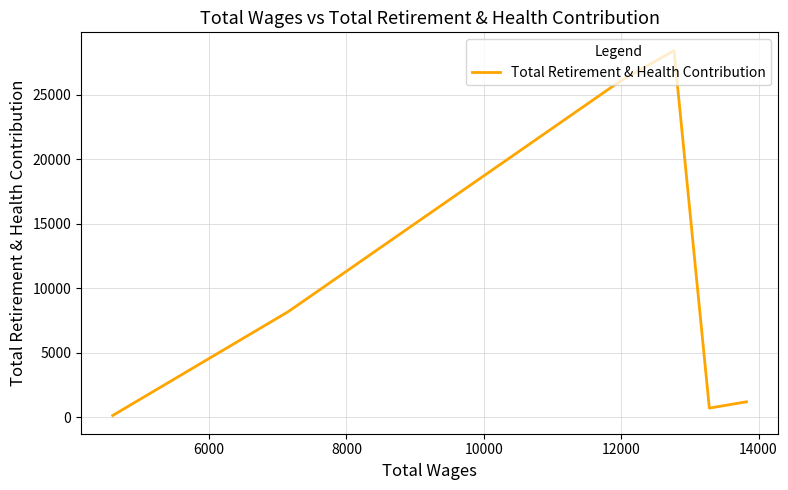

What is the difference between the maximum and minimum values?

28286